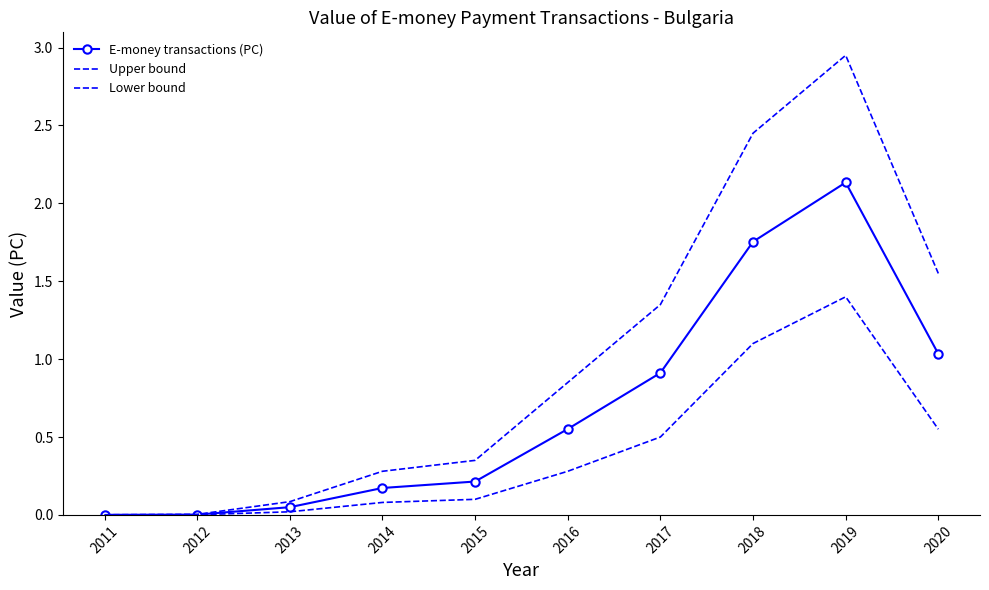

At which category does E-money transactions (PC) reach its first local peak?

2019